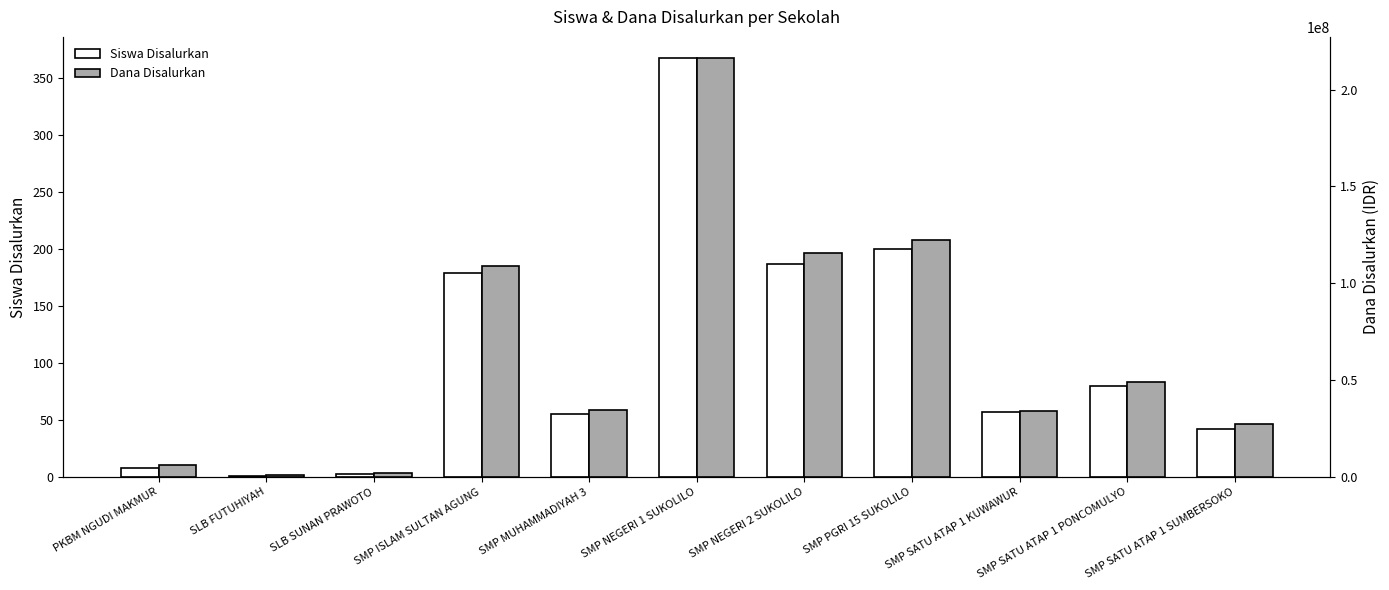

Reading left to right, list all the values displayed in this chart.

Siswa Disalurkan: 8	1	3	179	55	368	187	200	57	80	42
Dana Disalurkan: 6000000	750000	2250000	109125000	34500000	216375000	115500000	122250000	34125000	49125000	27375000